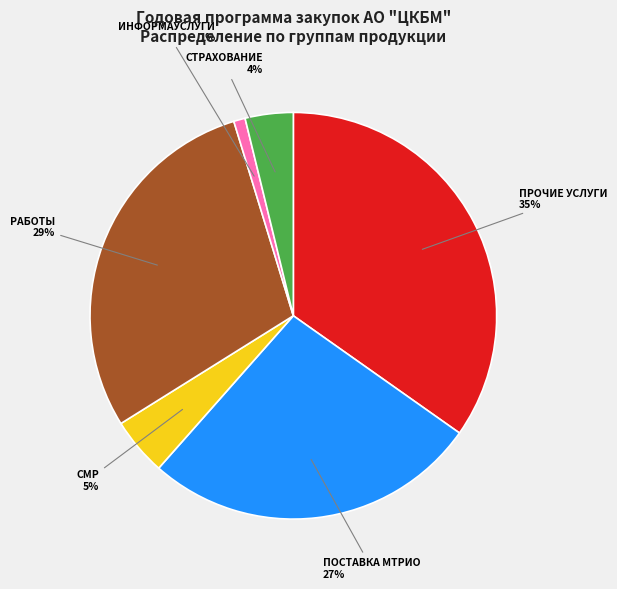

Which has a higher value, ПОСТАВКА МТРИО or ИНФОРМАУСЛУГИ?

ПОСТАВКА МТРИО